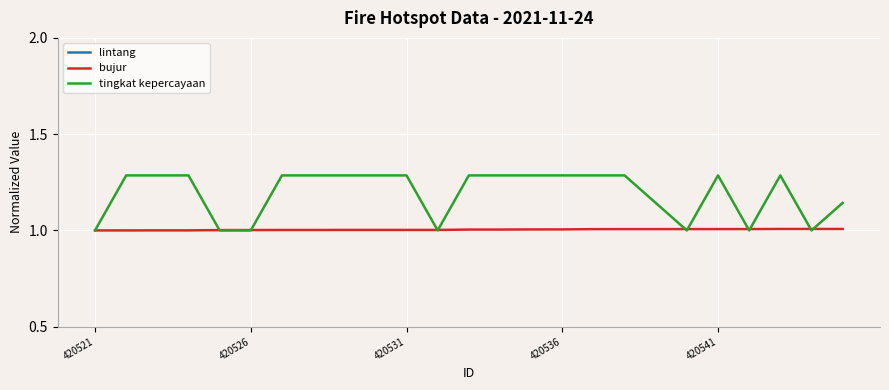

Is it true that tingkat kepercayaan equals 0.6 at 8?

False